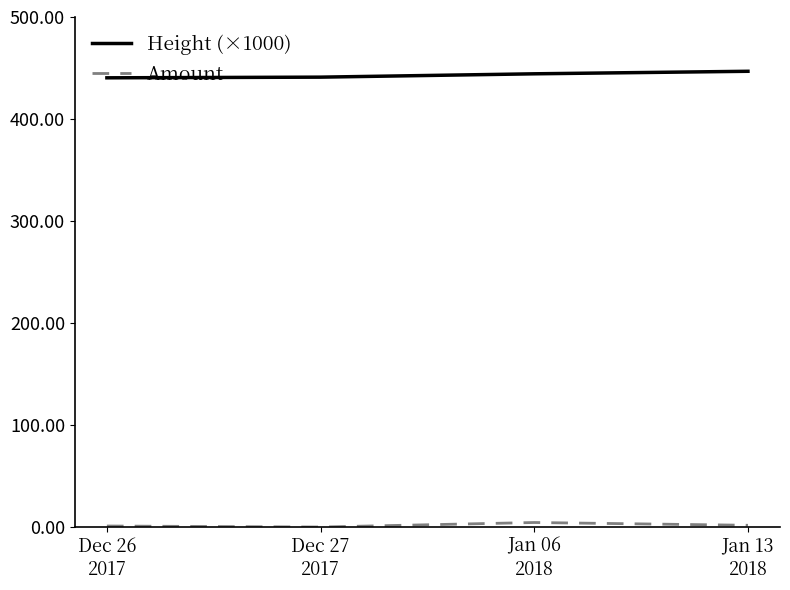

What is the spread (max minus min) of values at Dec 27
2017?

441.0